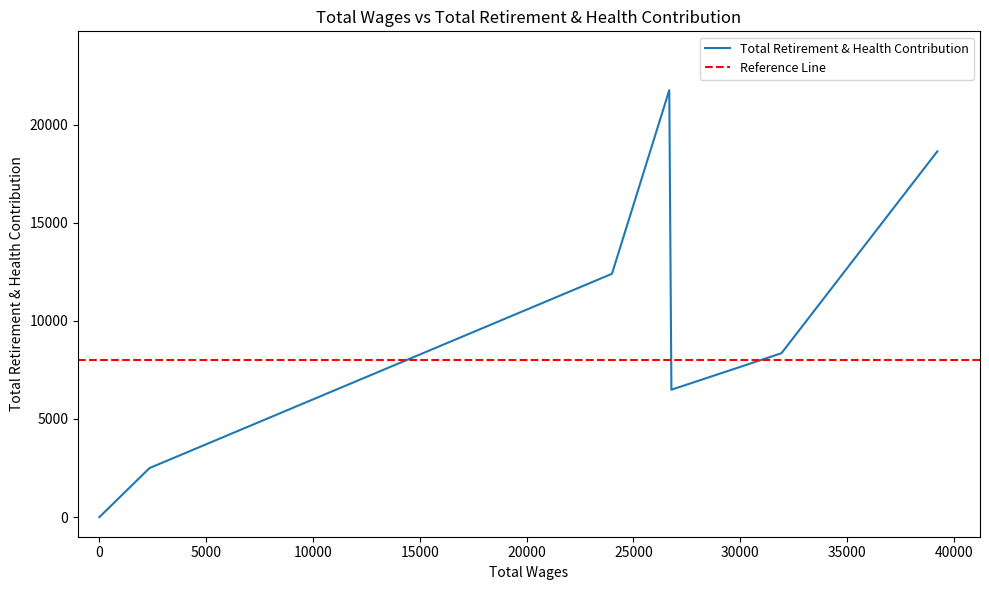

Does the chart have visible grid lines?

No